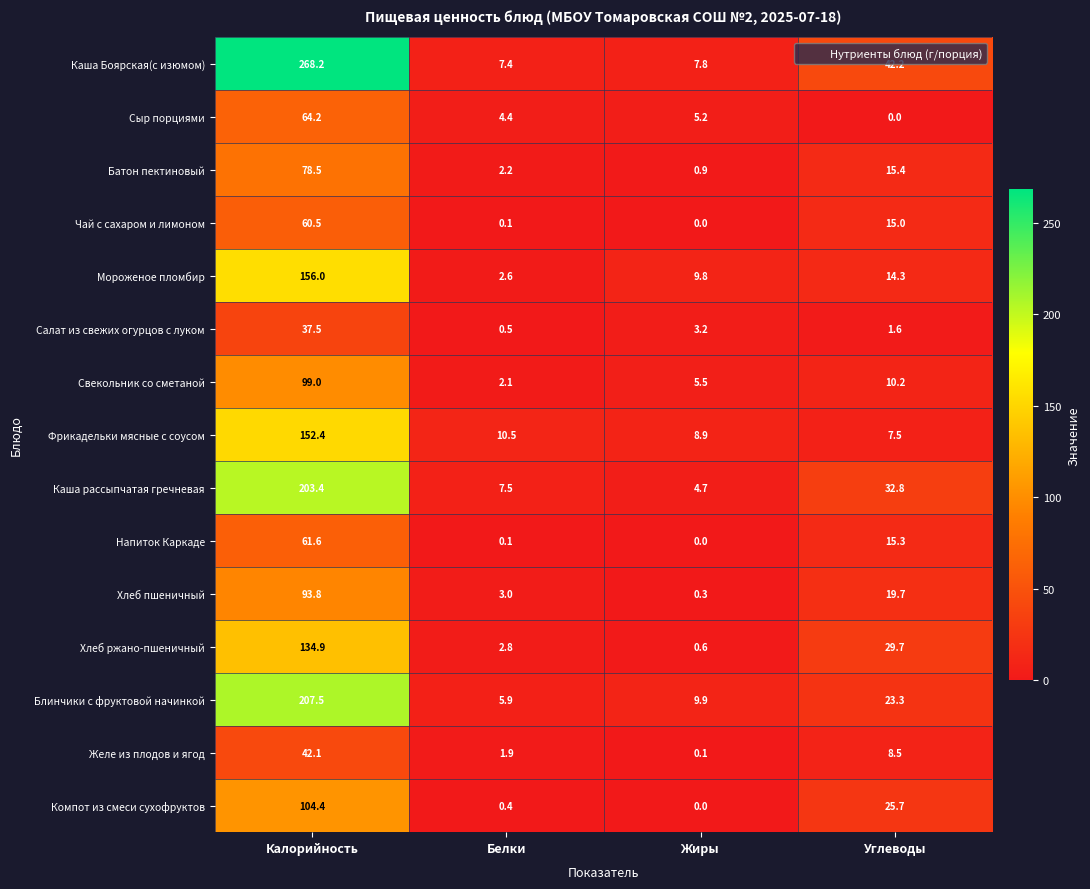

Which series changed the most between Калорийность and Углеводы?

Каша Боярская(с изюмом)